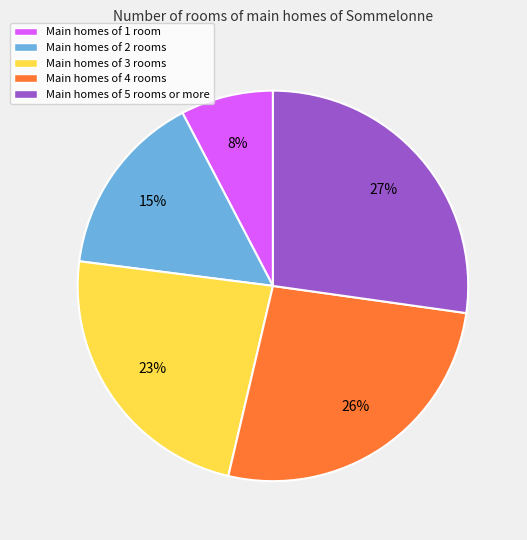

Is there a majority slice in this chart?

No